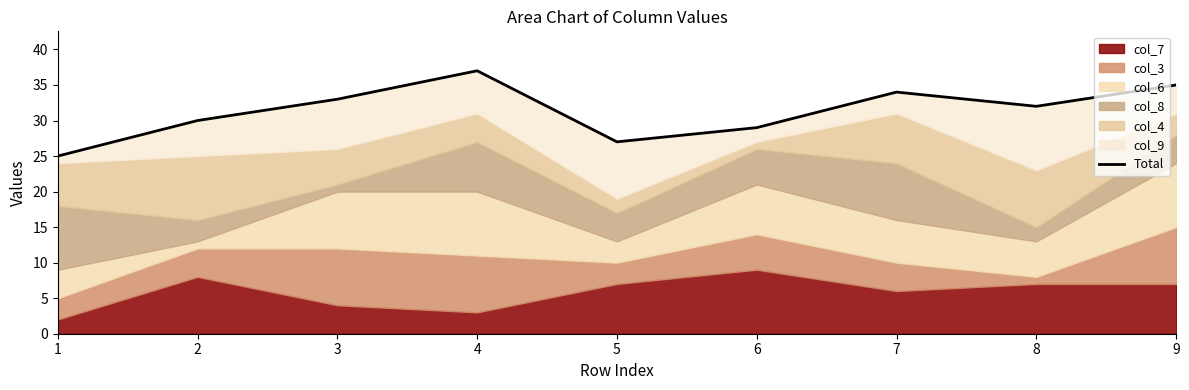

The value at 4 is 37. True or false?

True